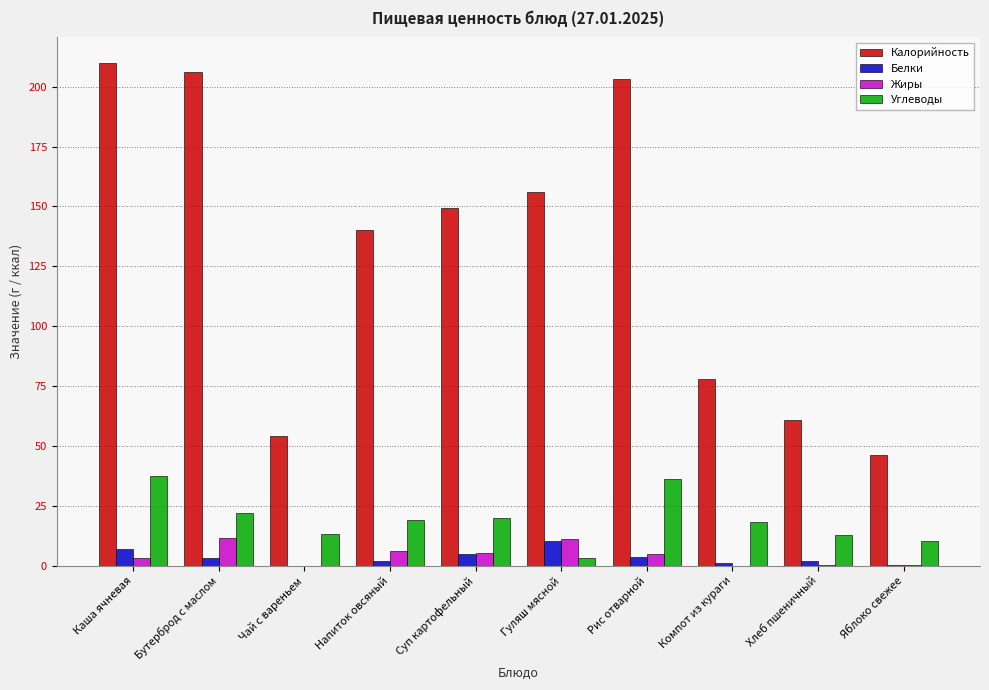

Does the chart contain stacked bars?

No